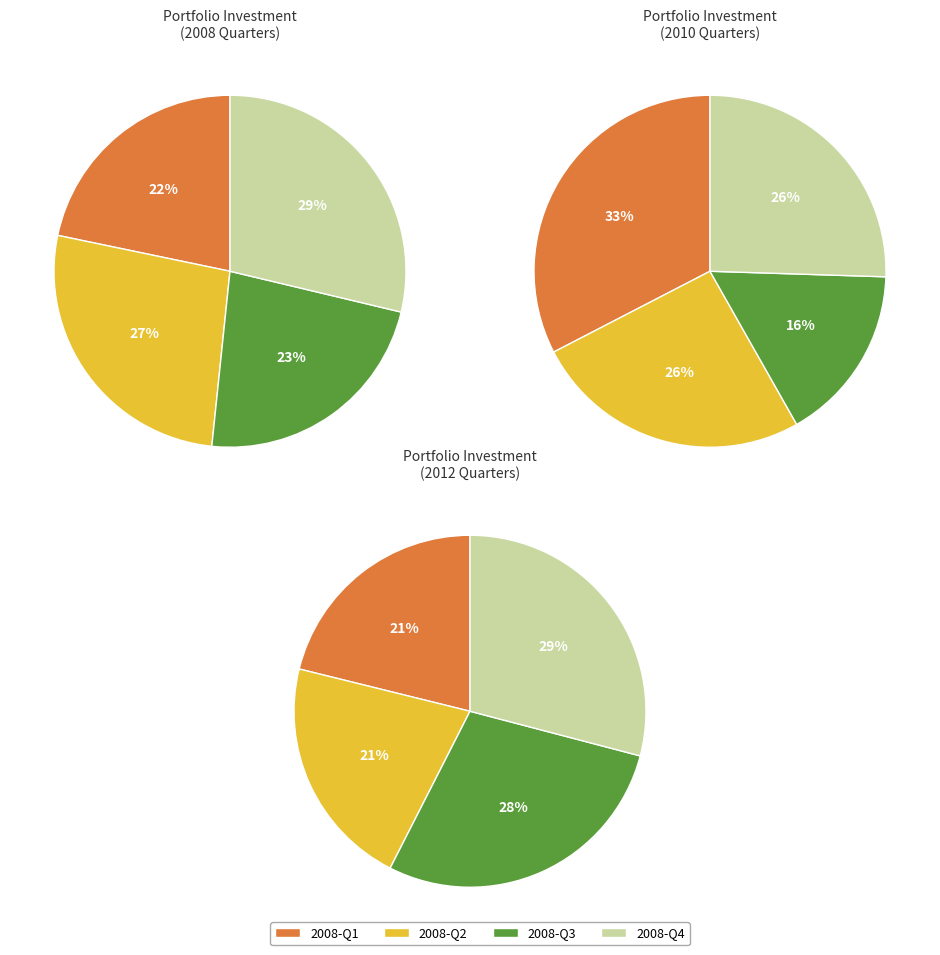

How many slices are in this pie chart?

4